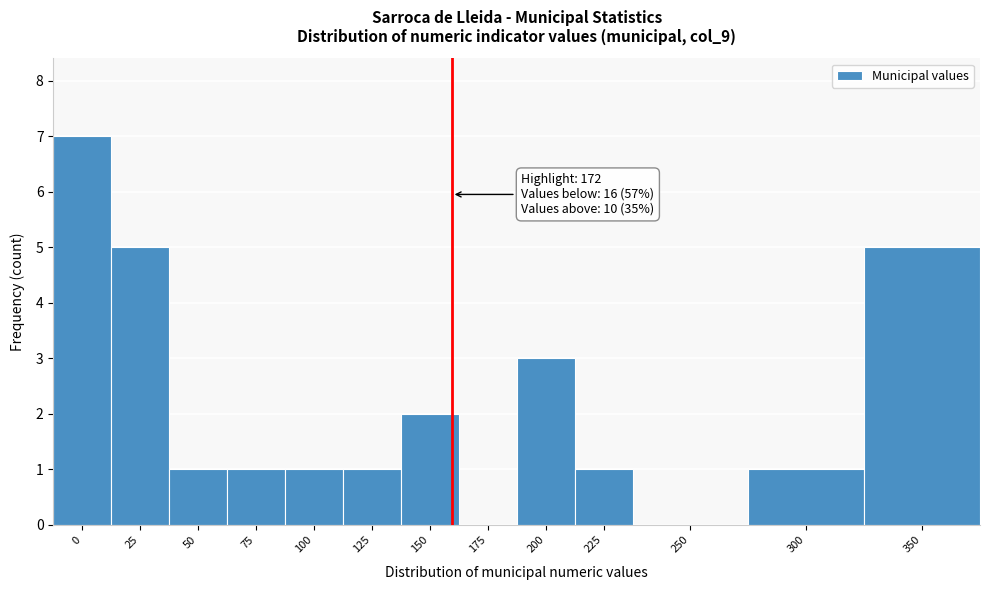

Reading right to left, what are all the values shown in this chart?

350=5	300=1	250=0	225=1	200=3	175=0	150=2	125=1	100=1	75=1	50=1	25=5	0=7